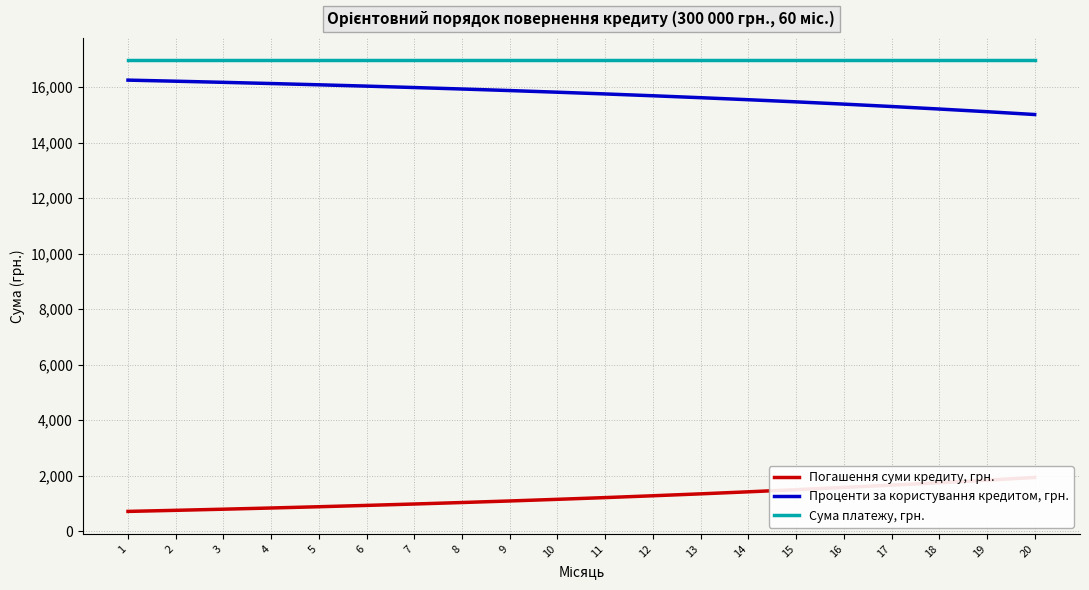

What is the highest value of the Погашення суми кредиту, грн. series?

1938.9